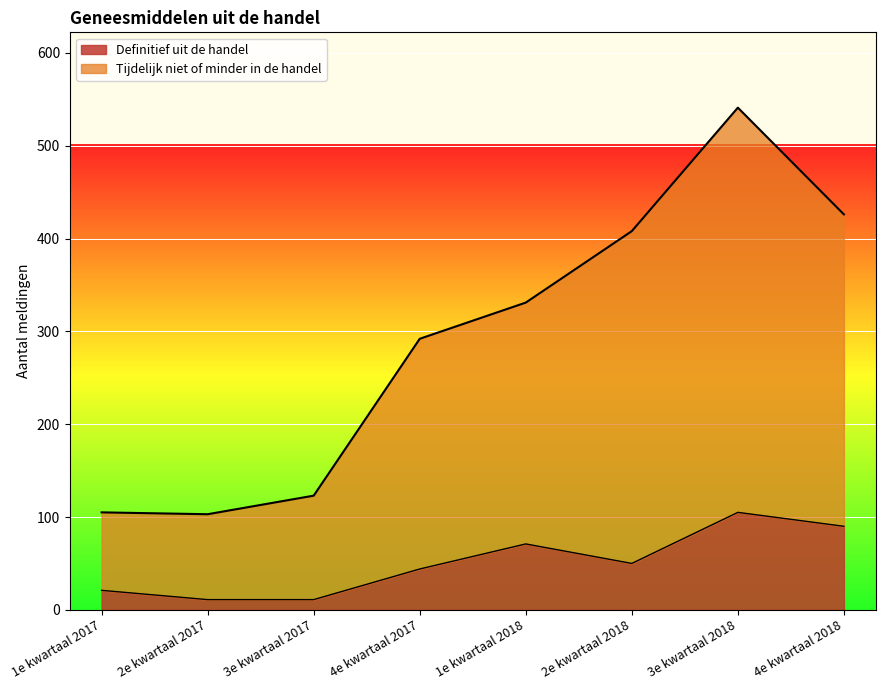

At which category is the sum across all series the highest?

3e kwartaal 2018